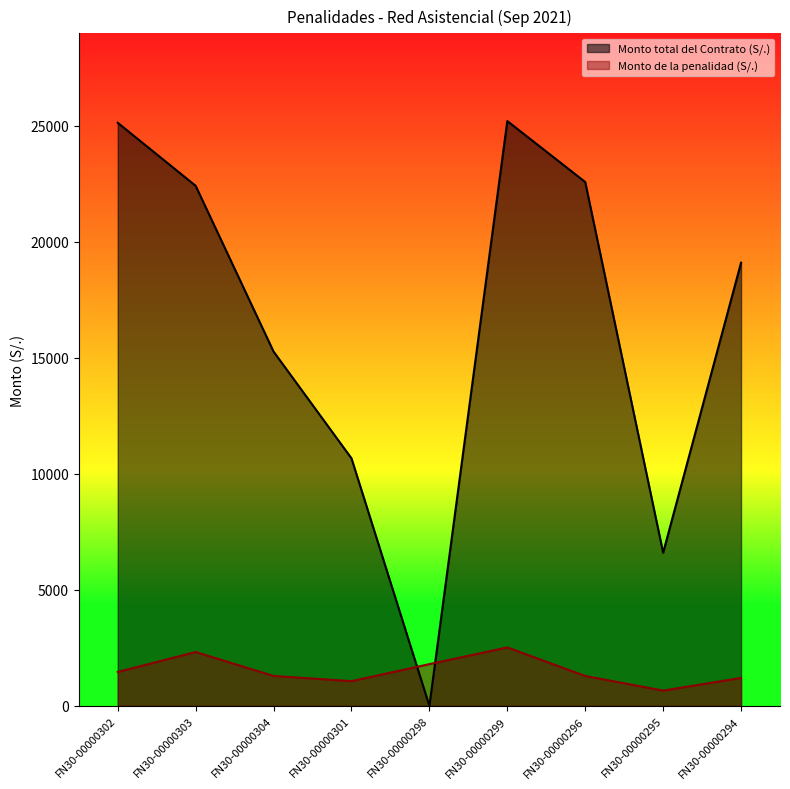

Count the number of data series in this chart.

2